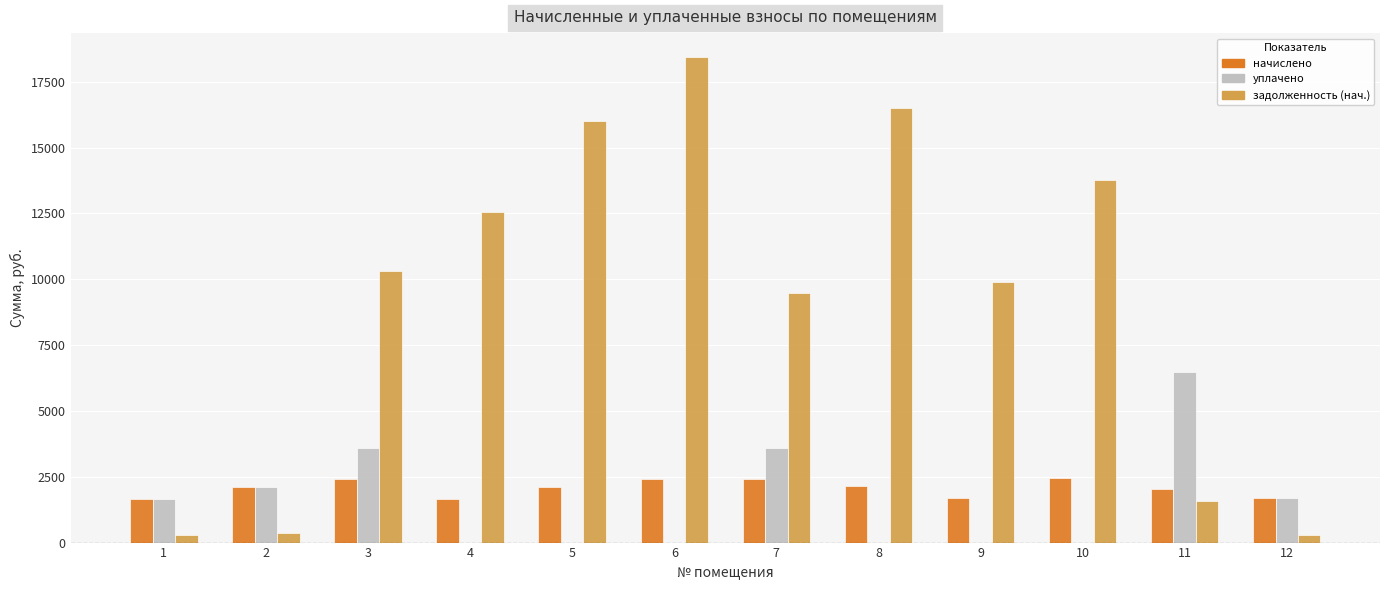

How many categories are shown in the chart?

12